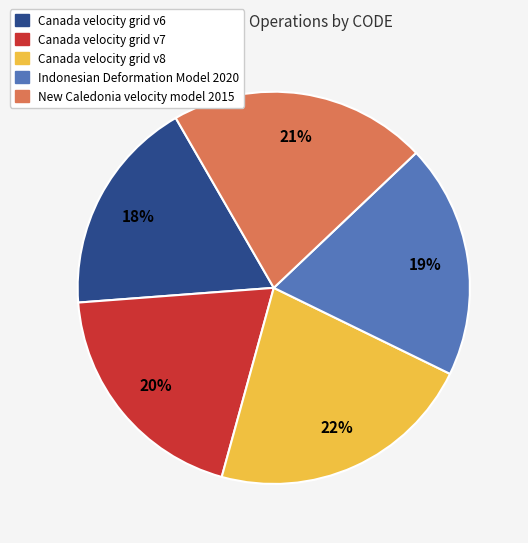

To the nearest percent, what percentage of the pie is Canada velocity grid v8?

22%